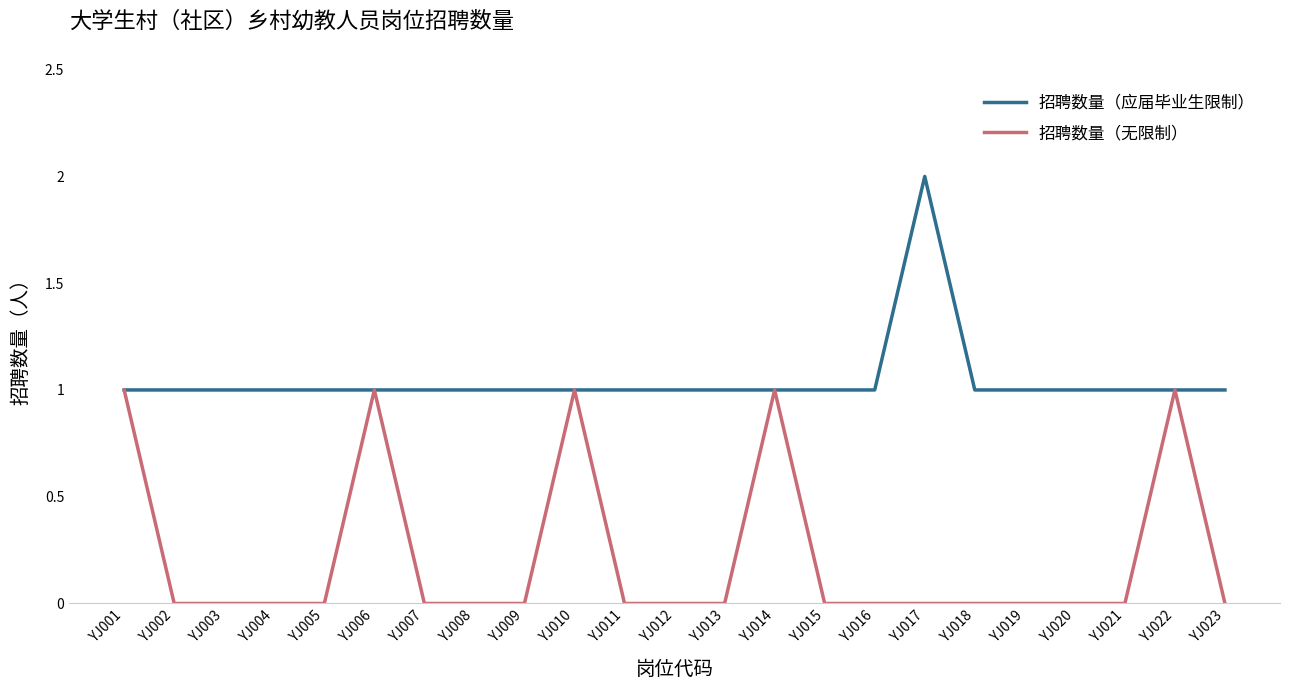

Which series has the largest total across all categories?

招聘数量（应届毕业生限制）